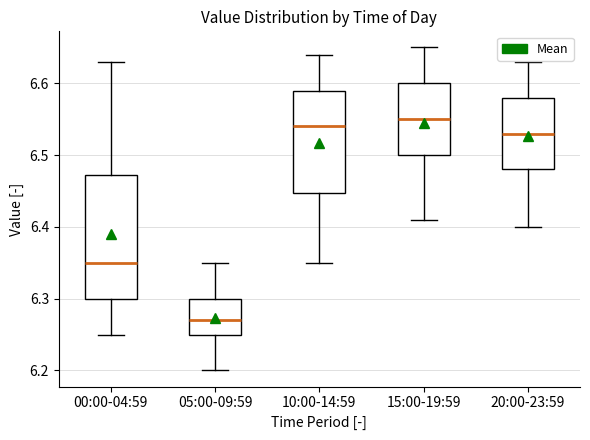

Reading left to right, transcribe this box plot: for each box, give where its median line is, the range the box spans, and where its two whiskers end, as read against the y-axis. The values are not printed on the chart, so give them approximately, as read against the axis.

00:00-04:59: median 6.35, box 6.30 to 6.47, whiskers 6.25 to 6.63
05:00-09:59: median 6.27, box 6.25 to 6.30, whiskers 6.20 to 6.35
10:00-14:59: median 6.54, box 6.45 to 6.59, whiskers 6.35 to 6.64
15:00-19:59: median 6.55, box 6.50 to 6.60, whiskers 6.41 to 6.65
20:00-23:59: median 6.53, box 6.48 to 6.58, whiskers 6.40 to 6.63